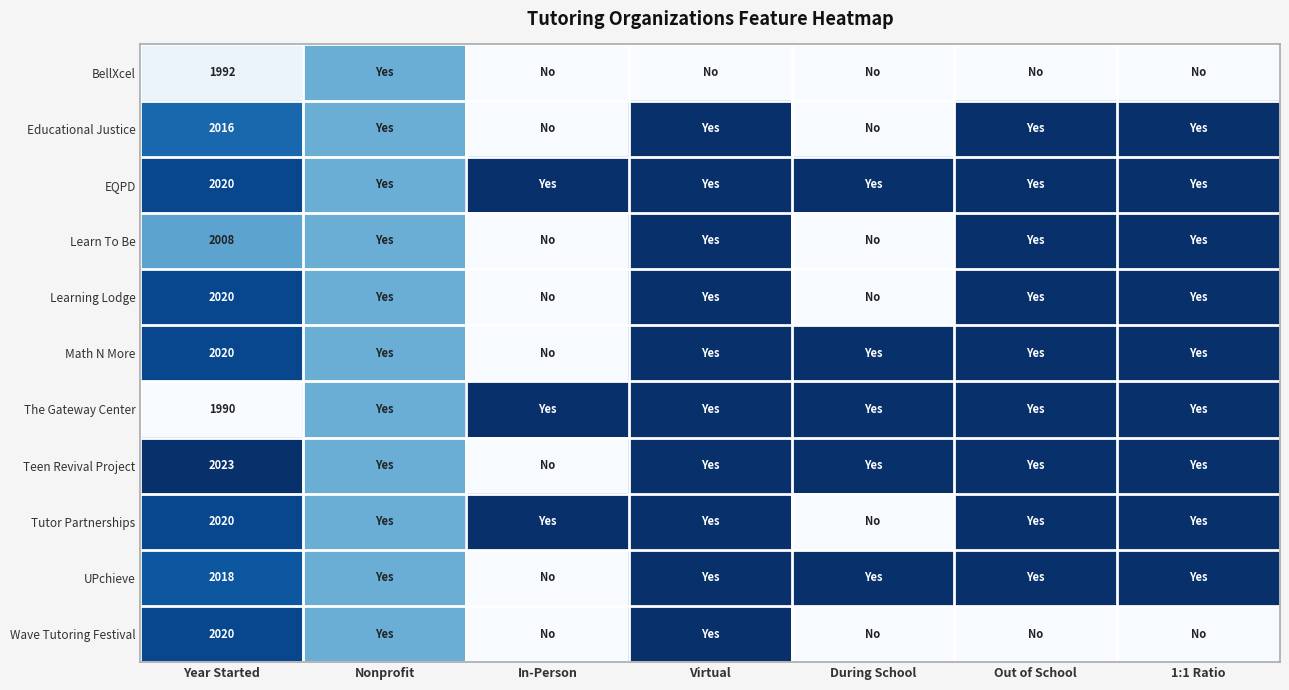

The value of Tutor Partnerships at Year Started is 3149.4. True or false?

False